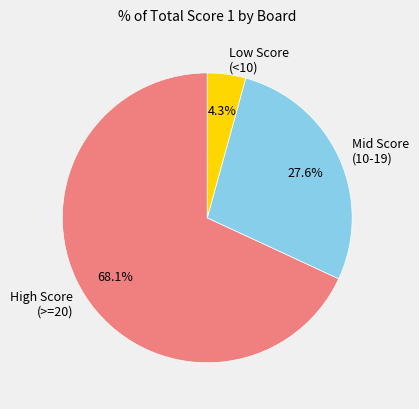

Which has a higher value, Low Score (<10) or High Score (>=20)?

High Score (>=20)